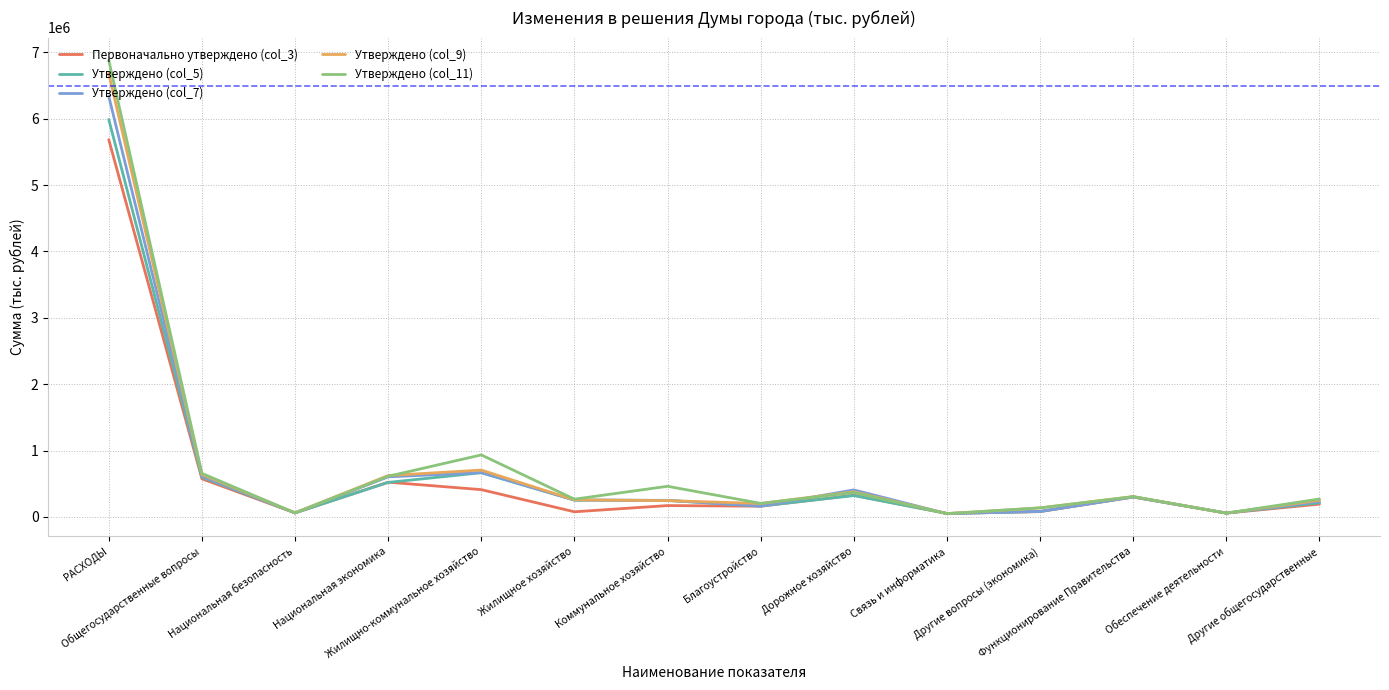

What is the difference between the highest and lowest values at Благоустройство?

42674.4